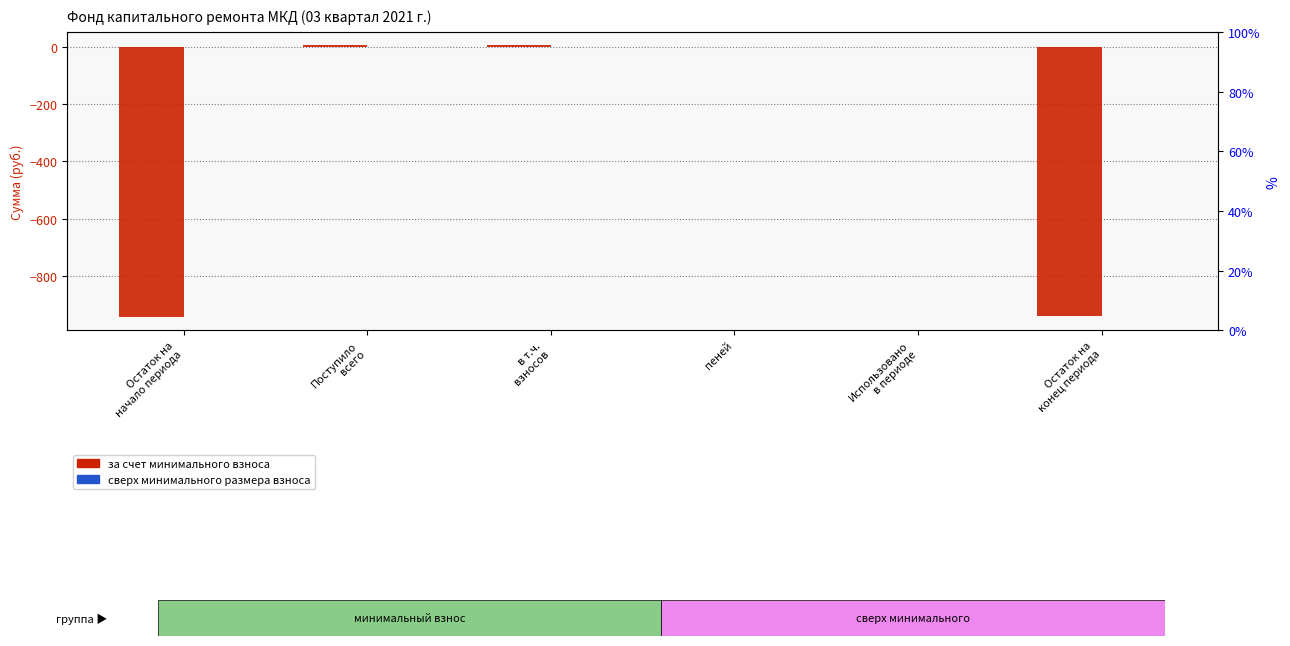

Between пеней and Остаток на
начало периода, which is larger?

пеней